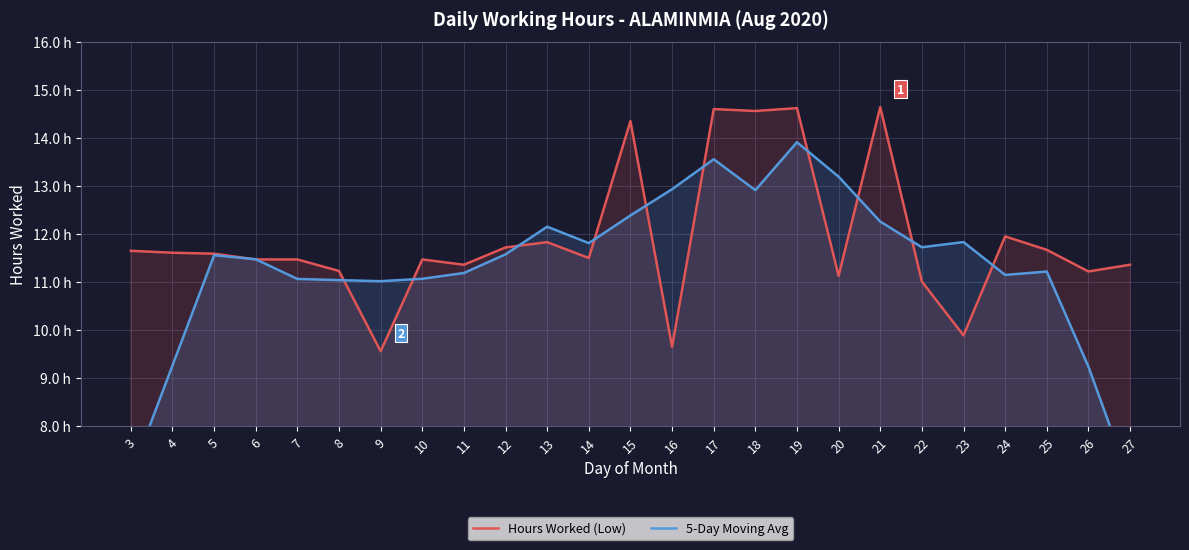

What is the sum of all Hours Worked (Low) values?

297.1